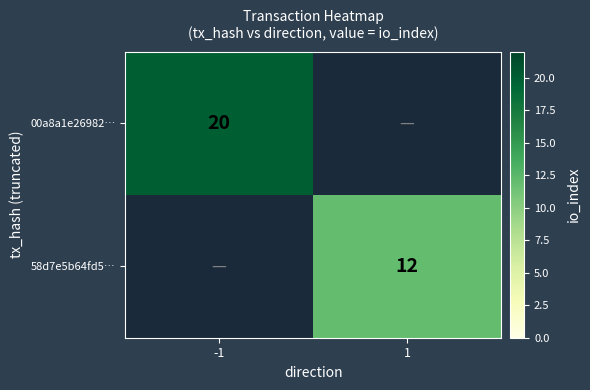

Is it true that 00a8a1e26982… equals 35 at -1?

False